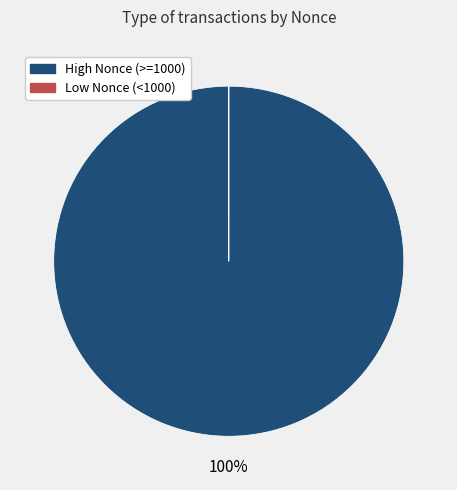

To the nearest percent, what portion does High Nonce (>=1000) represent?

100%